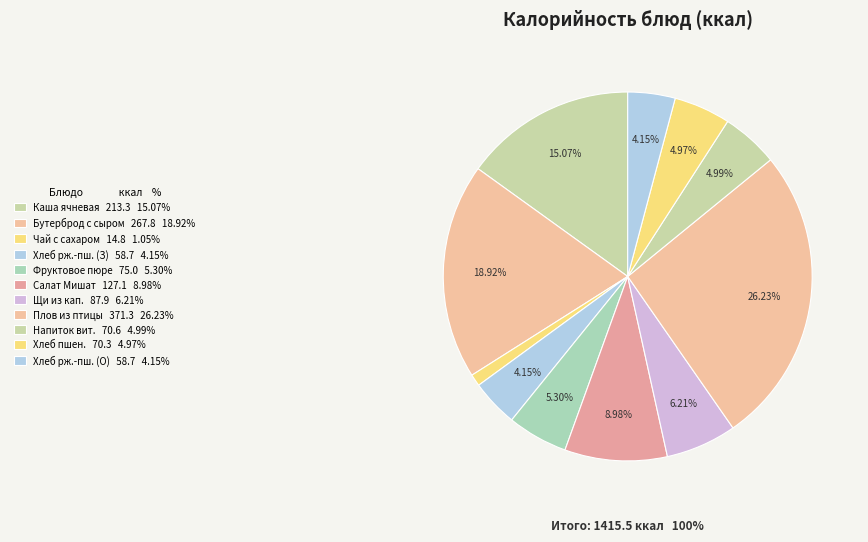

How many slices are in this pie chart?

11